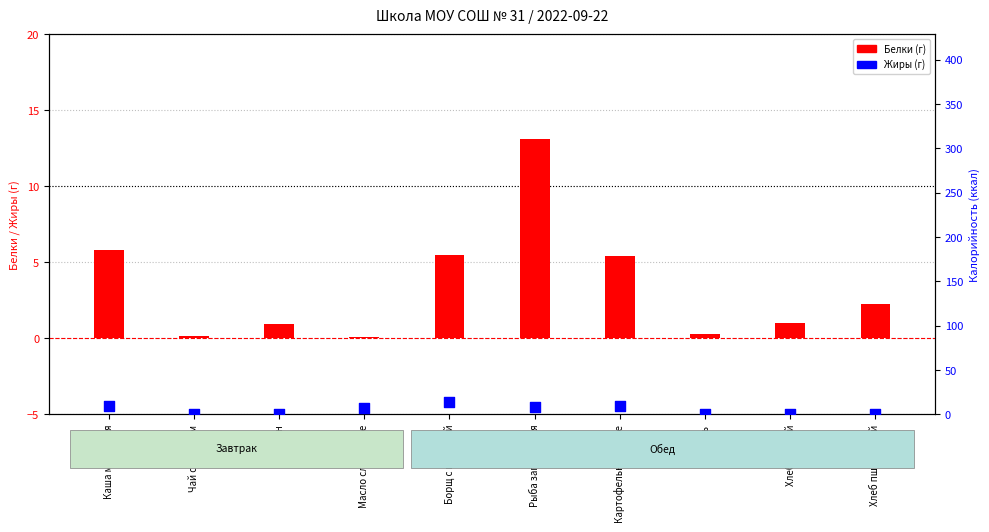

At how many categories does at least one series exceed 2?

6